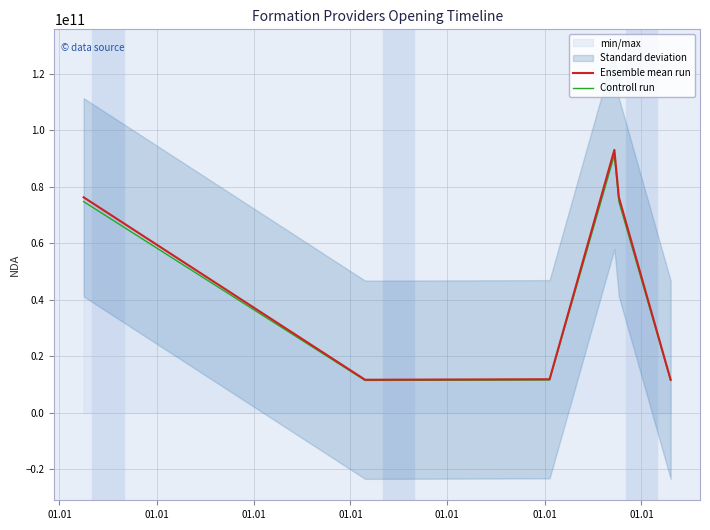

At which category does Ensemble mean run reach its first local valley?

01.01